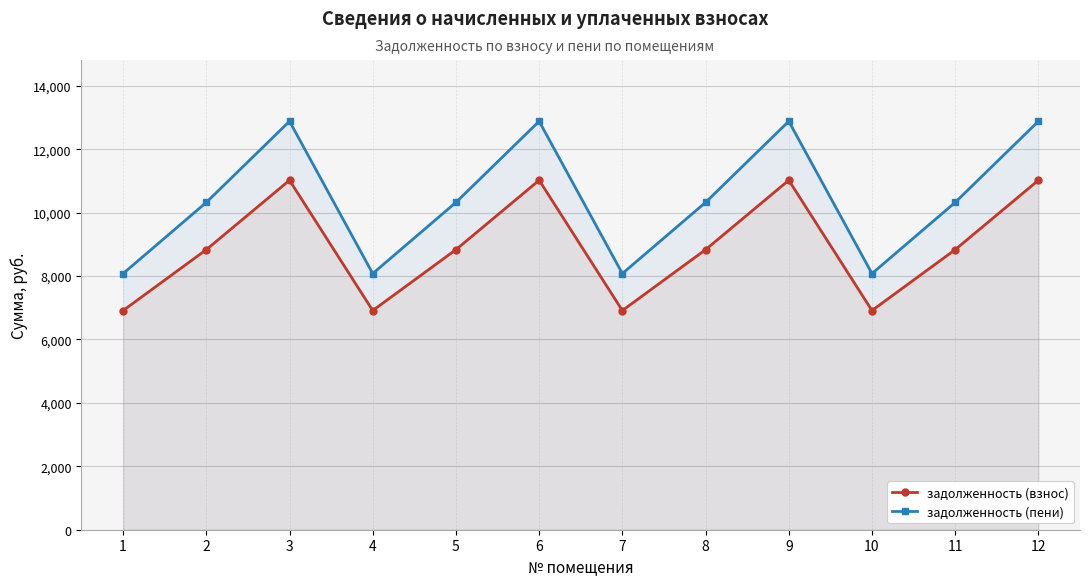

Between 7 and 4, which is larger?

7